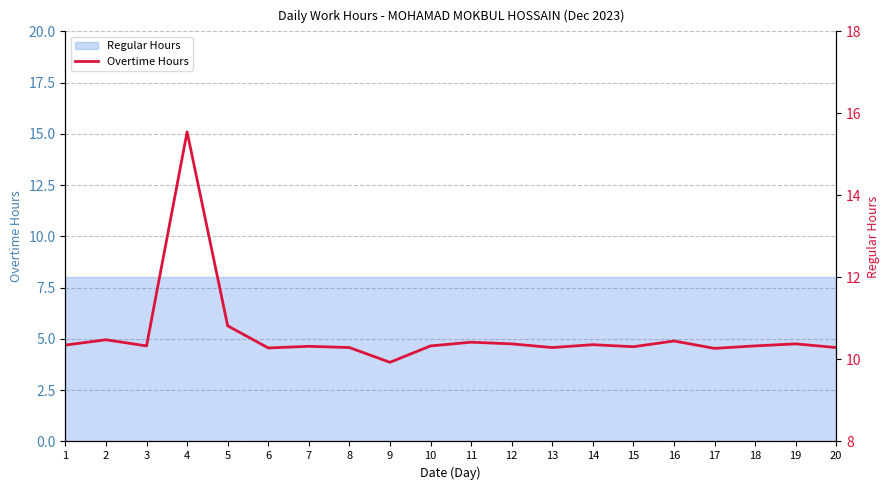

What is the minimum value shown in the chart?

9.9